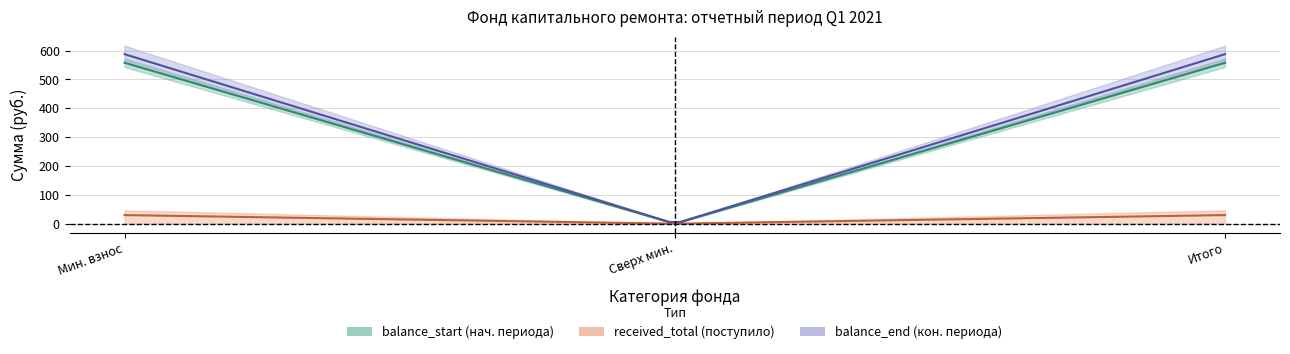

Between за счет минимального взноса and Итого фонд, which series saw the biggest shift?

balance_start